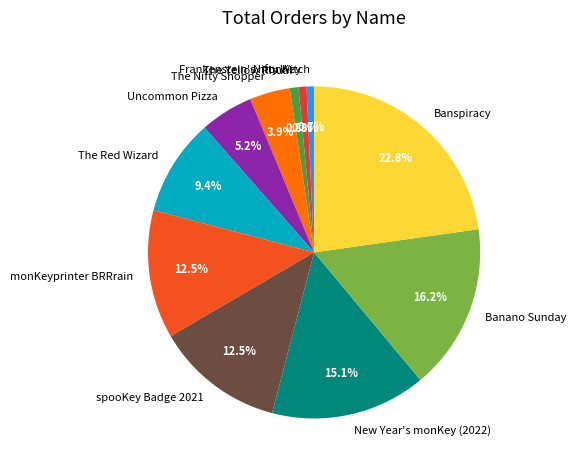

Which category has the biggest portion of the pie?

Banspiracy